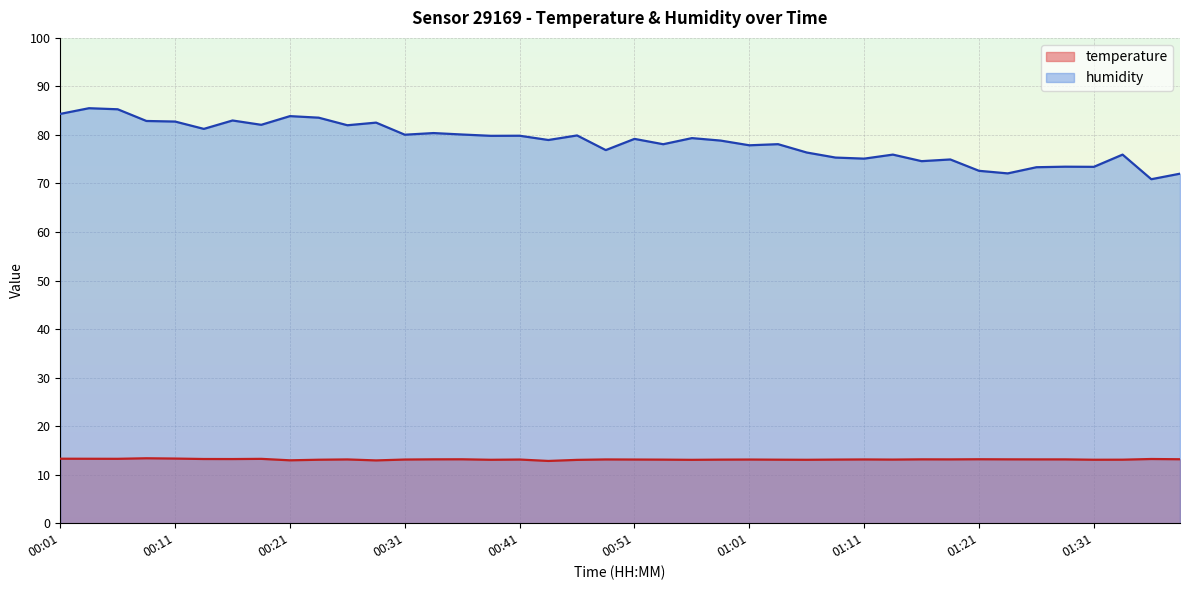

True or false: humidity and temperature cross at least once.

False